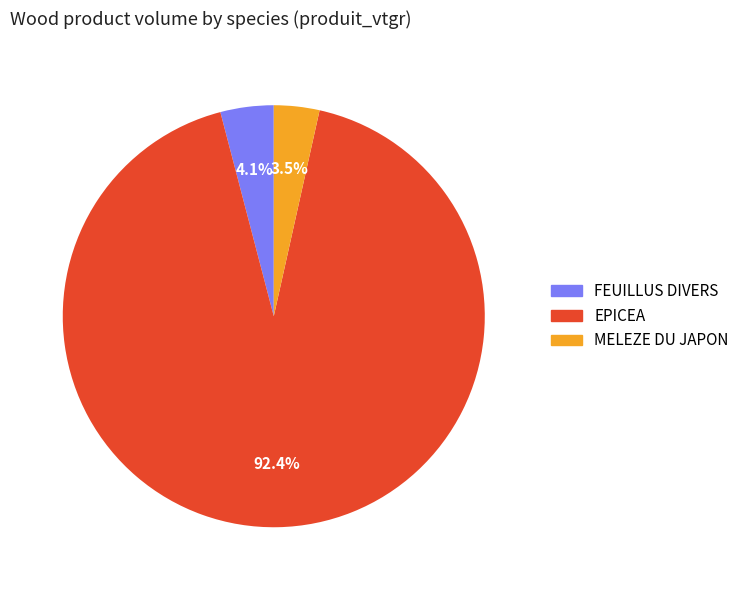

Is there a majority slice in this chart?

Yes